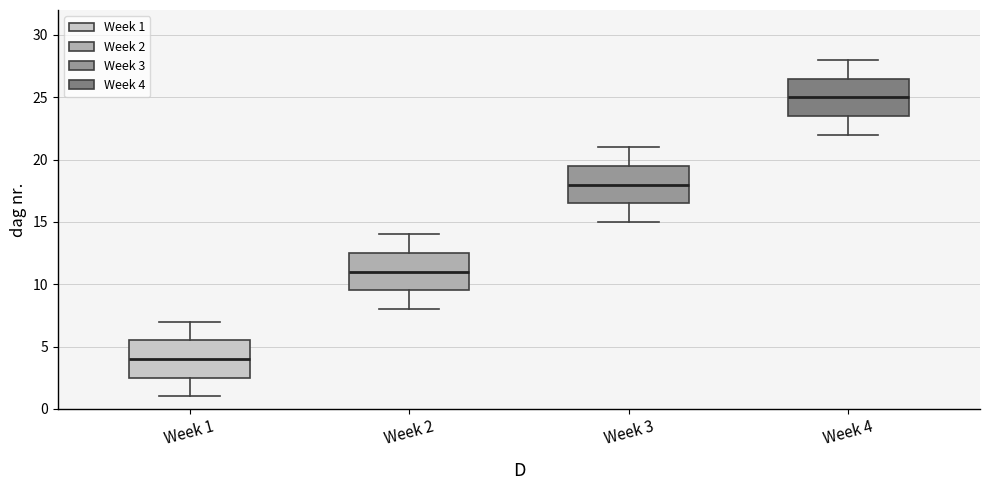

Reading left to right, read every box against the y-axis: the position of its median line, the range the box covers, and the ends of its whiskers. The values are not printed on the chart, so give them approximately, as read against the axis.

Week 1: median 4.0, box 2.5 to 5.5, whiskers 1.0 to 7.0
Week 2: median 11.0, box 9.5 to 12.5, whiskers 8.0 to 14.0
Week 3: median 18.0, box 16.5 to 19.5, whiskers 15.0 to 21.0
Week 4: median 25.0, box 23.5 to 26.5, whiskers 22.0 to 28.0